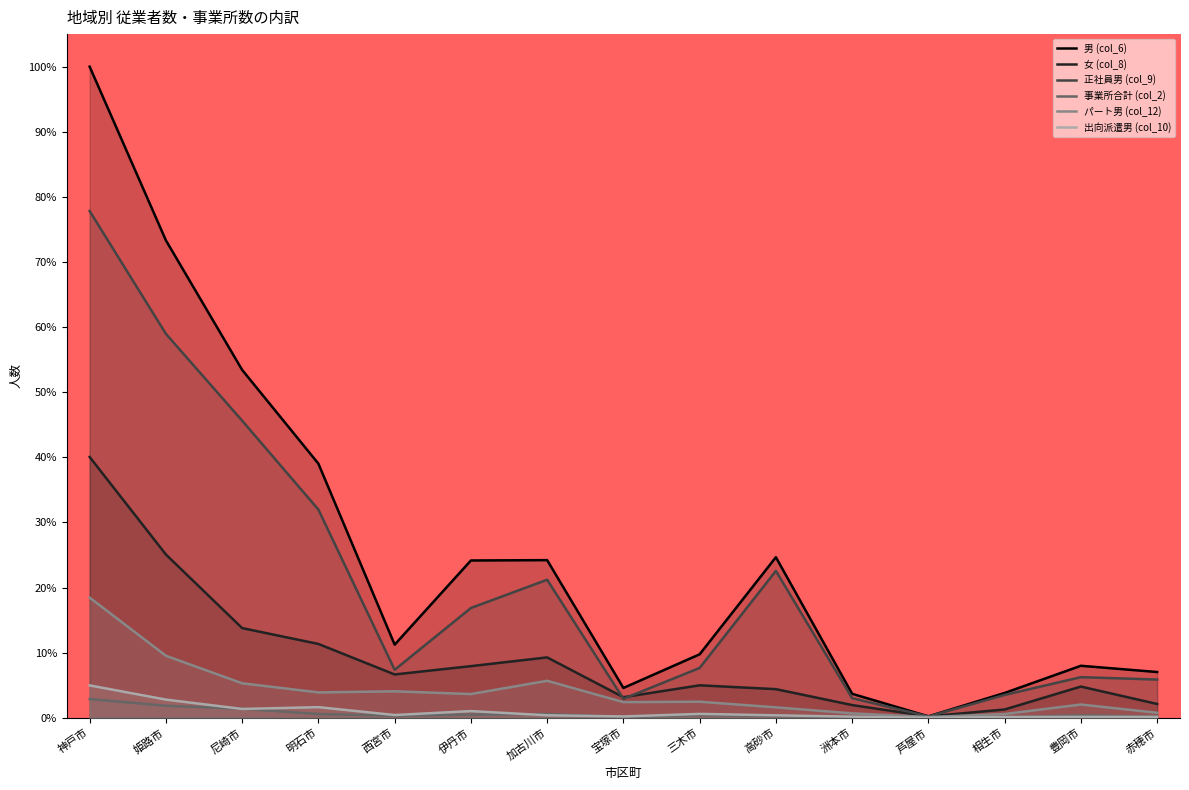

How many data points in 正社員男 (col_9) are above 7?

9